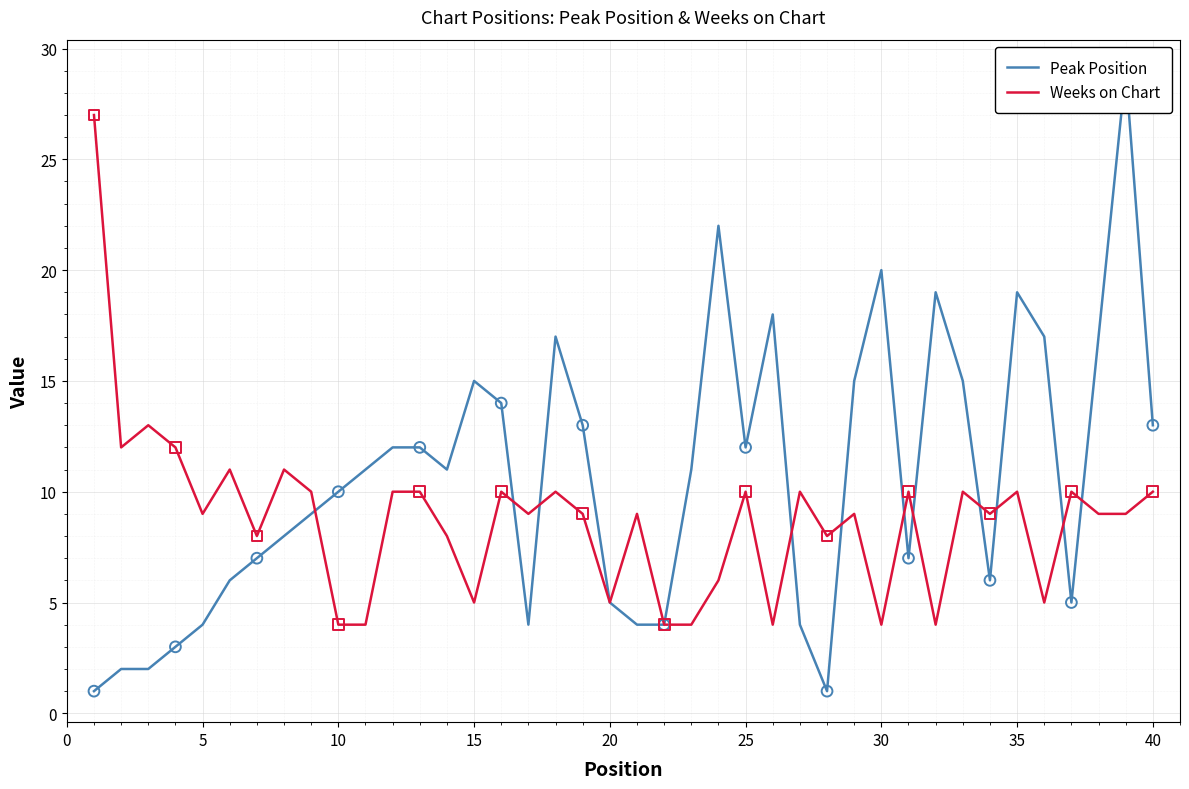

Which series contains the lowest Y value?

Peak Position